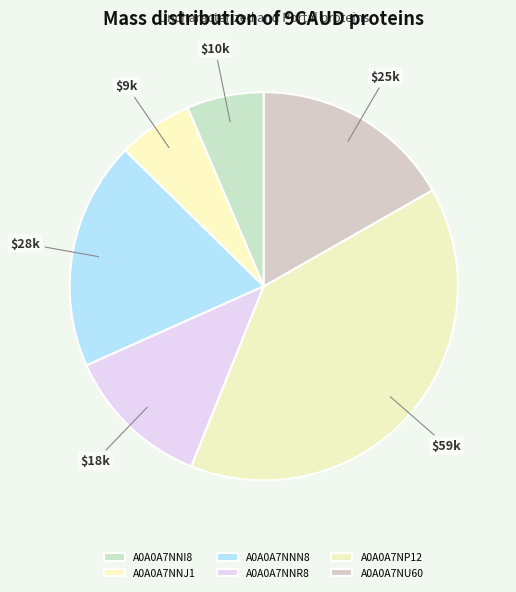

How many segments does this pie chart have?

6